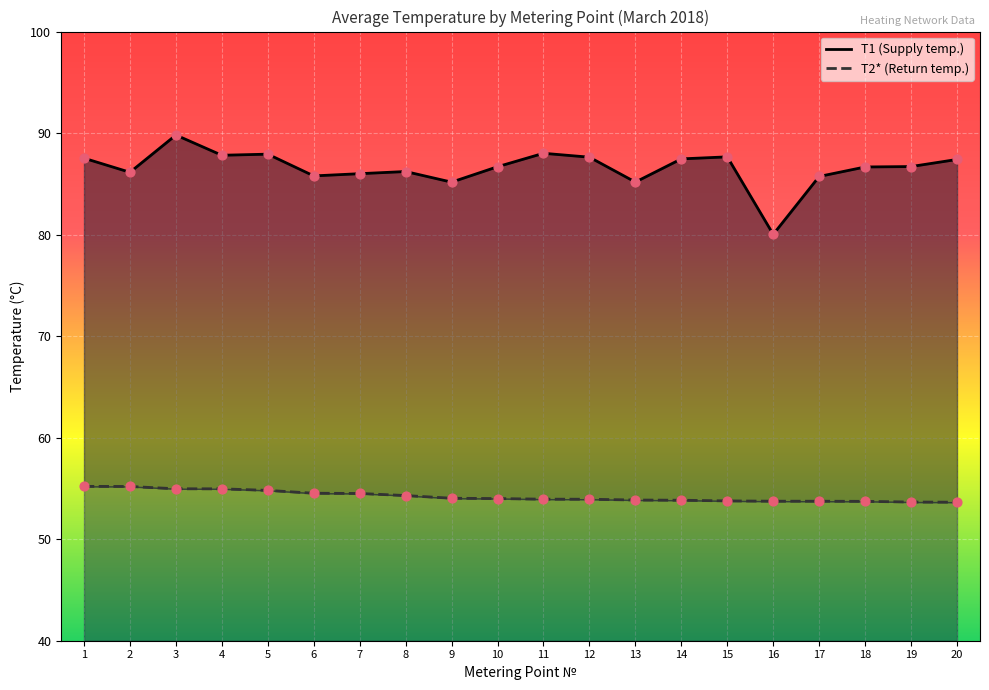

Which series contains the lowest Y value?

T2*